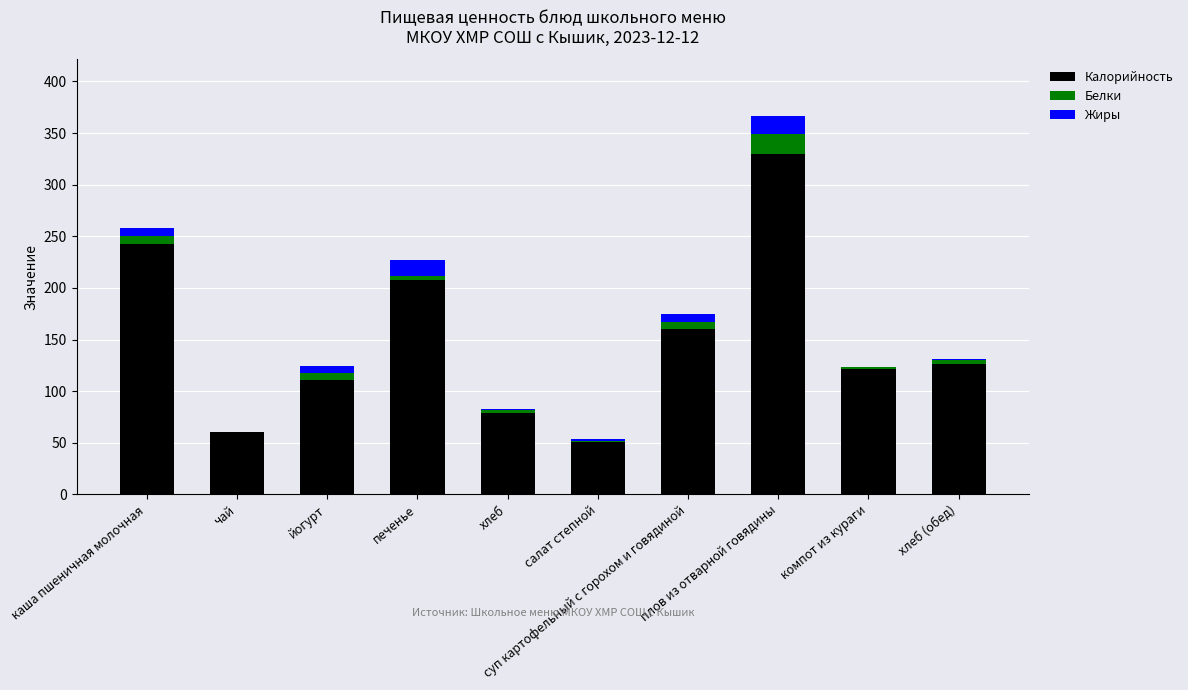

What is the maximum value for Калорийность?

330.1